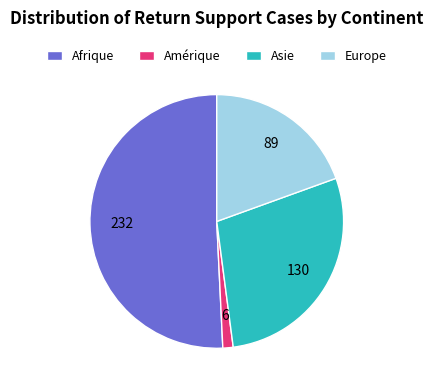

Does any single category account for the majority?

Yes